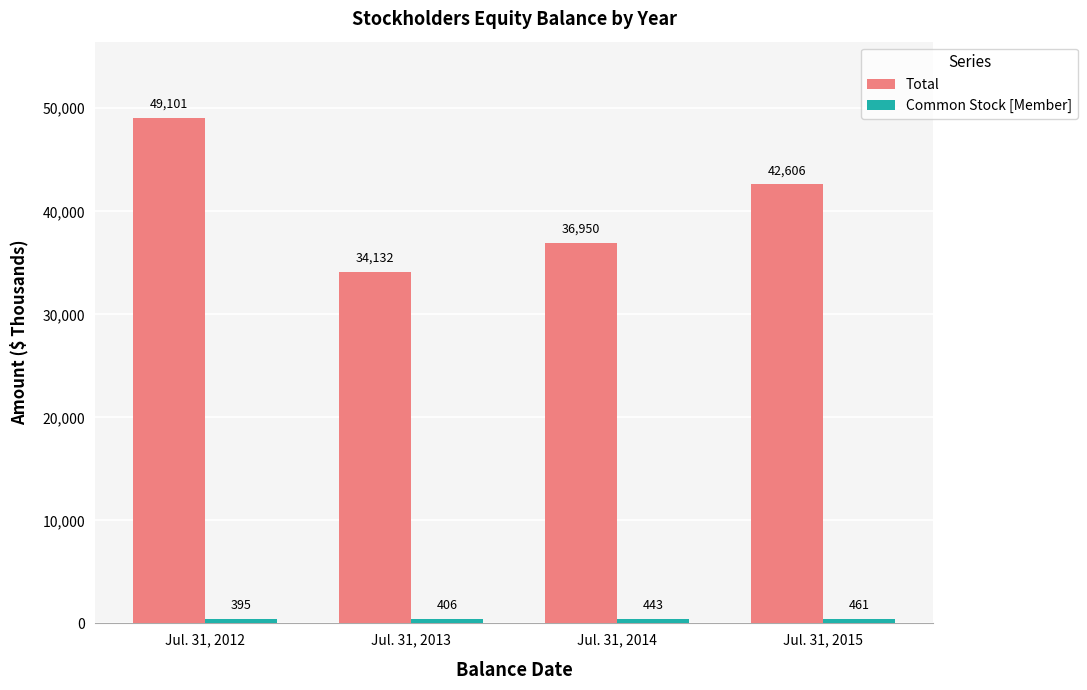

Which series has the largest range (max minus min)?

Total